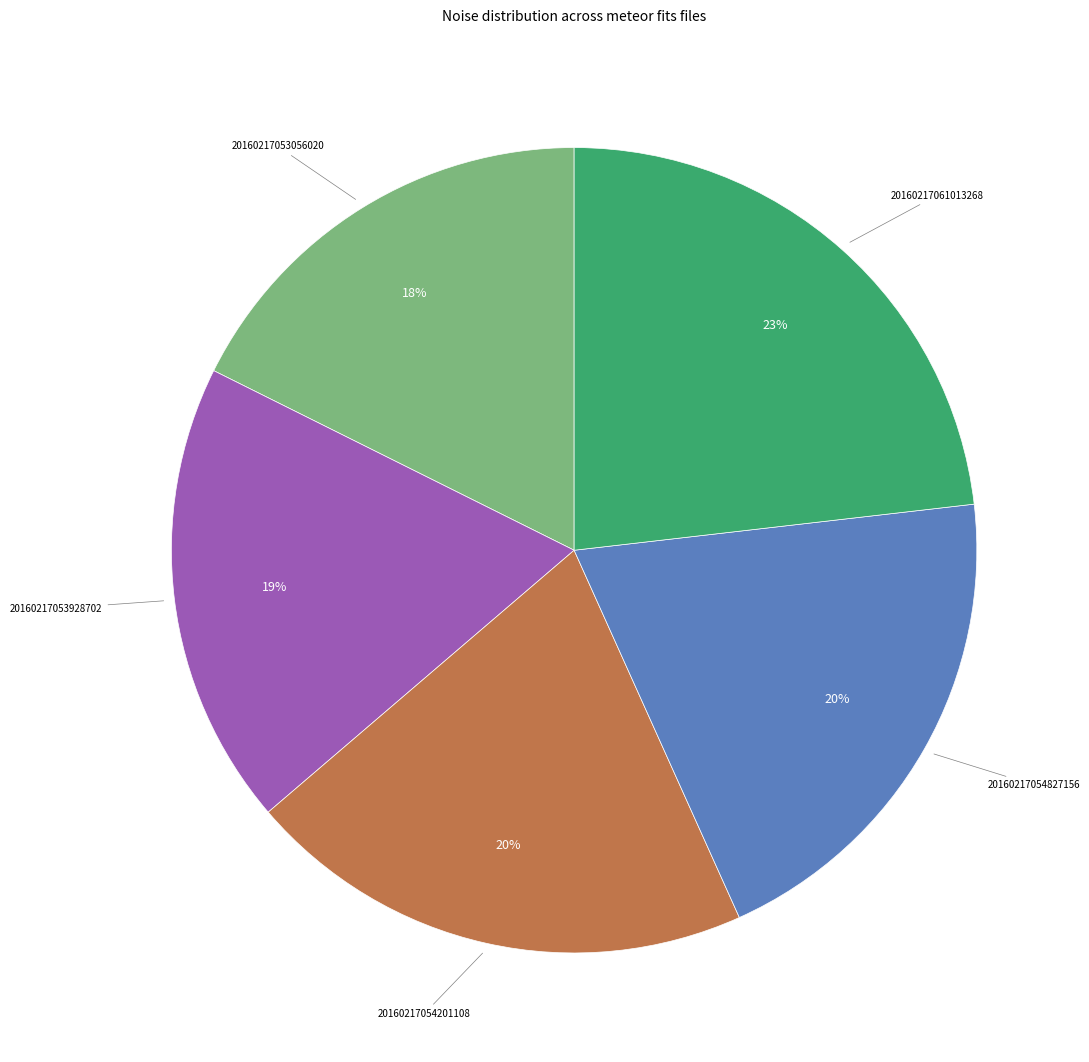

Is there a majority slice in this chart?

No